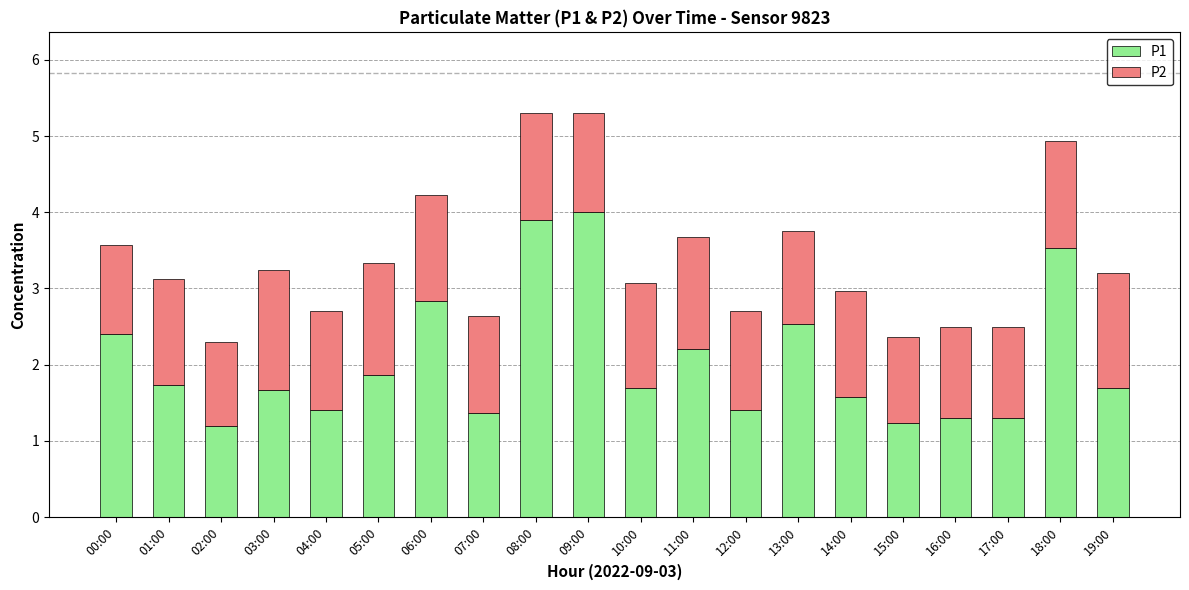

What is the total value across all series at 04:00?

2.7